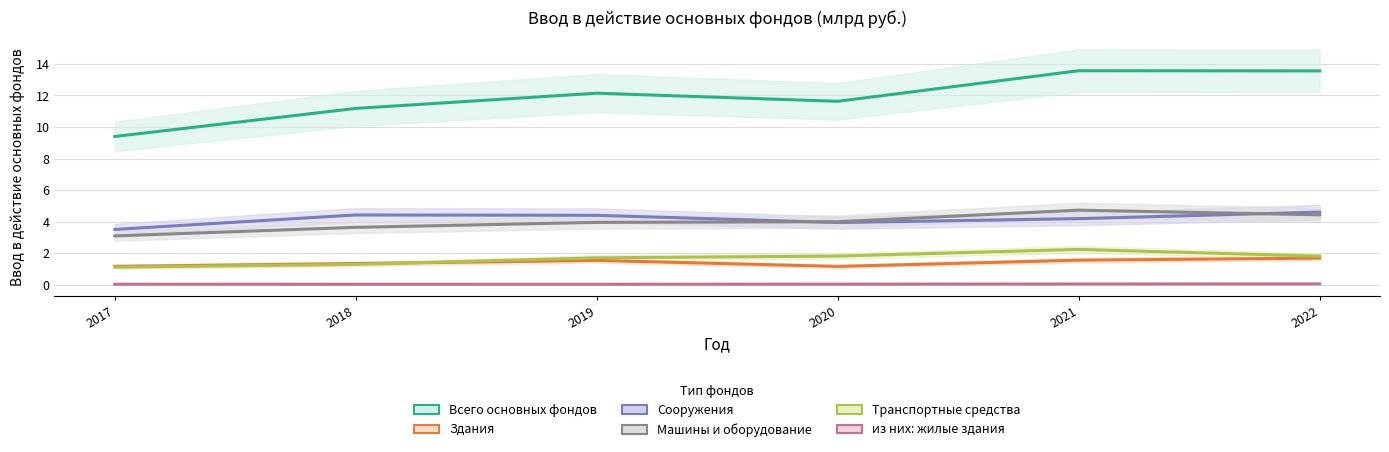

Which label corresponds to the largest value in the chart?

2021